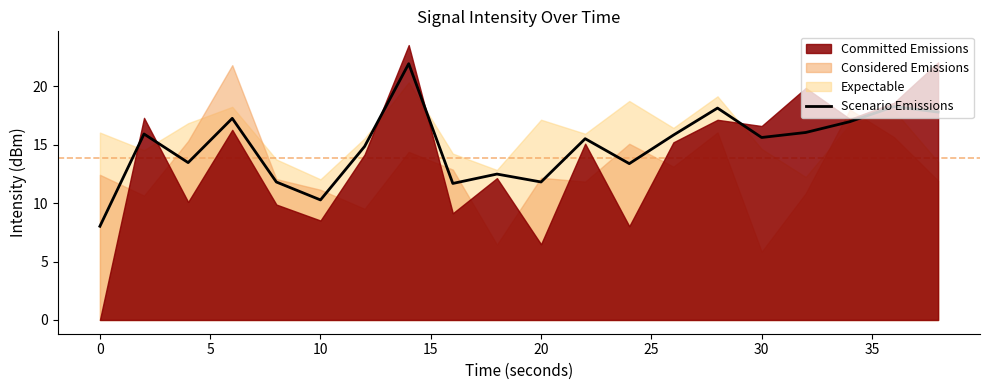

What is the difference between the second highest and minimum values?

10.2